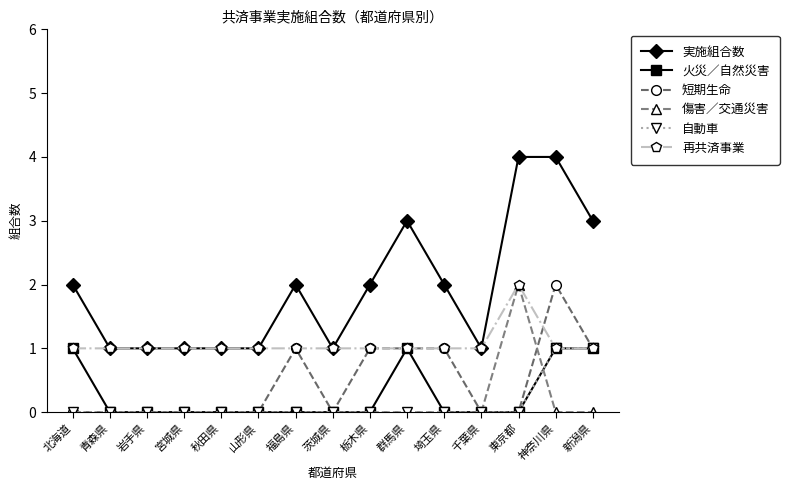

Is it true that 実施組合数 equals 2 at 埼玉県?

True